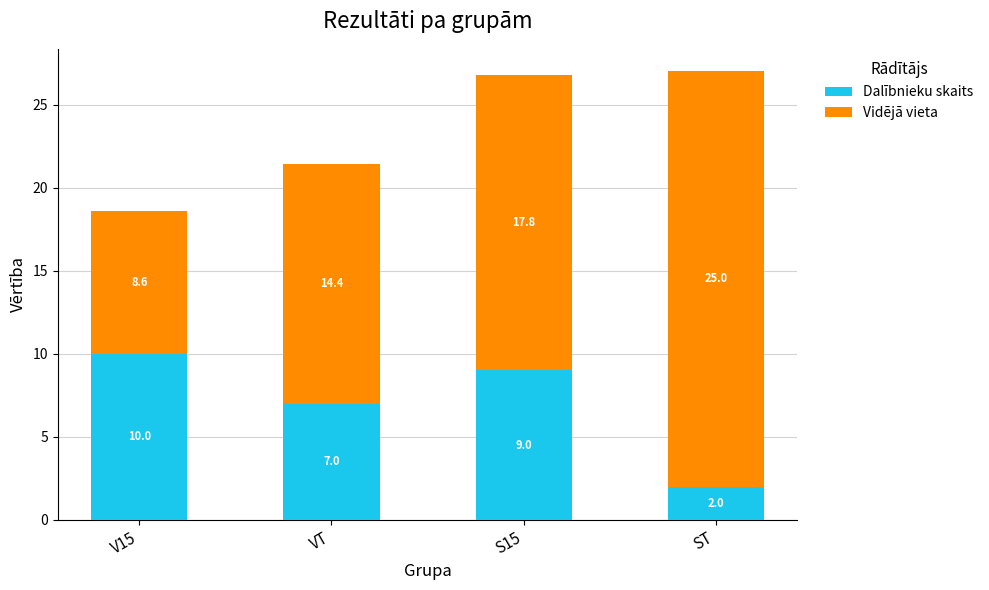

What is the lowest value of the Dalībnieku skaits series?

2.0